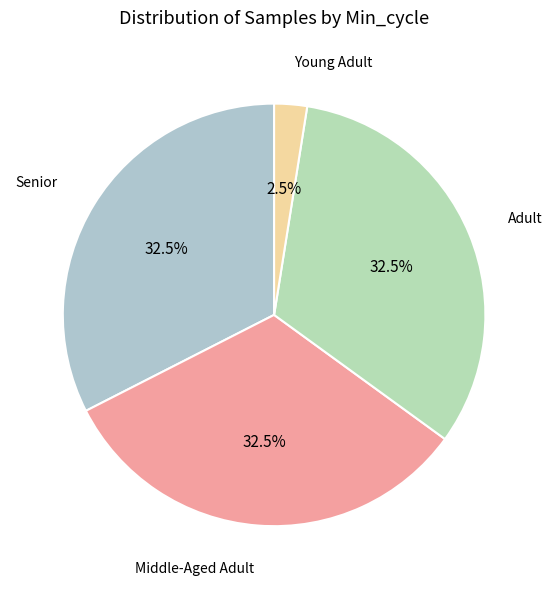

How many slices are in this pie chart?

4